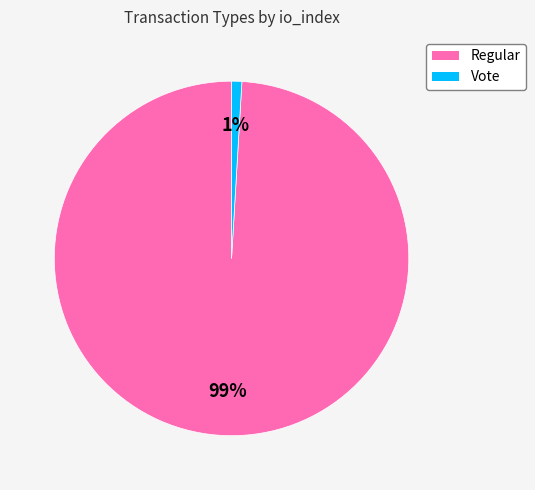

To the nearest percent, what is the average slice percentage?

50%